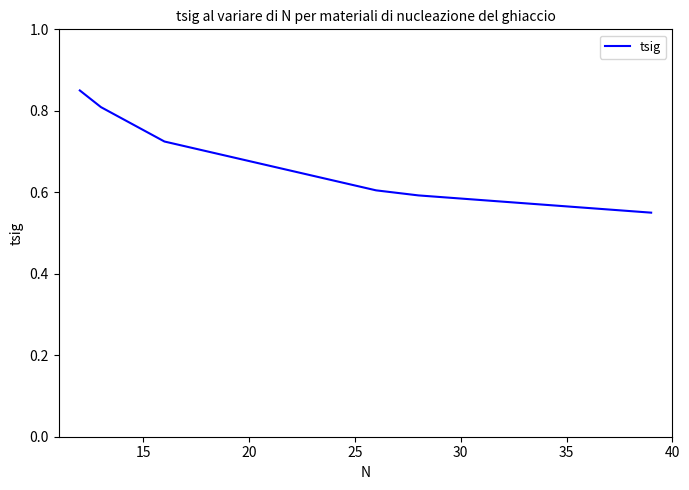

True or false: the data shows 0.6 at 30.

True